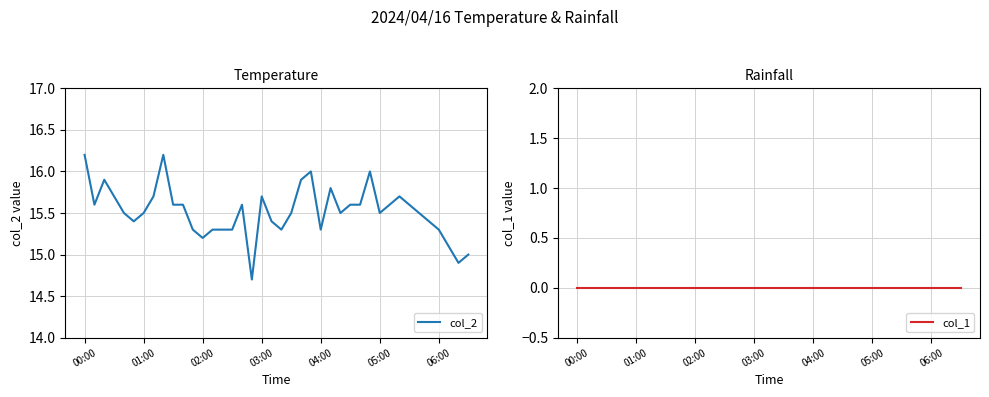

Which label corresponds to the smallest value in the chart?

00:00